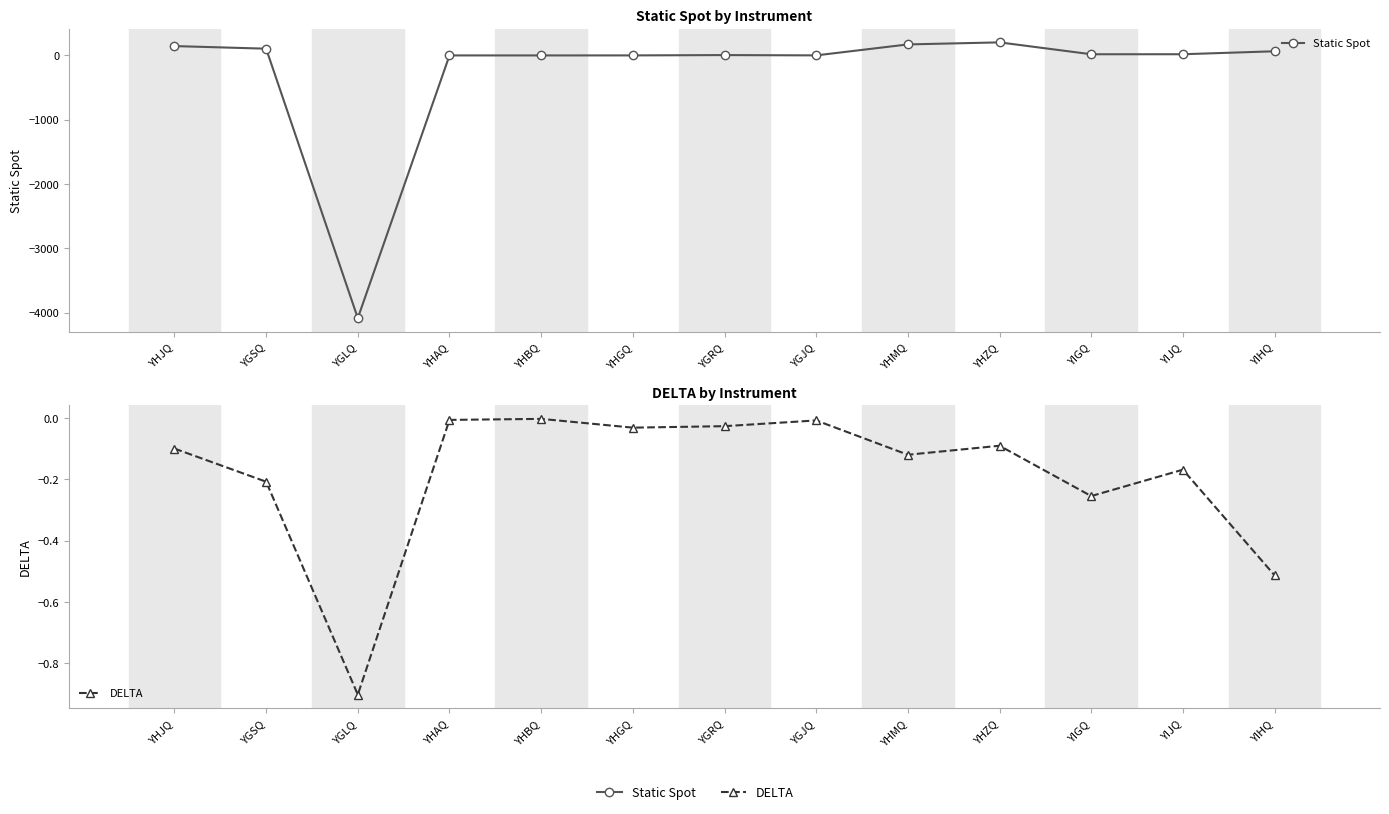

Where is DELTA nearest to the value 0?

YHBQ